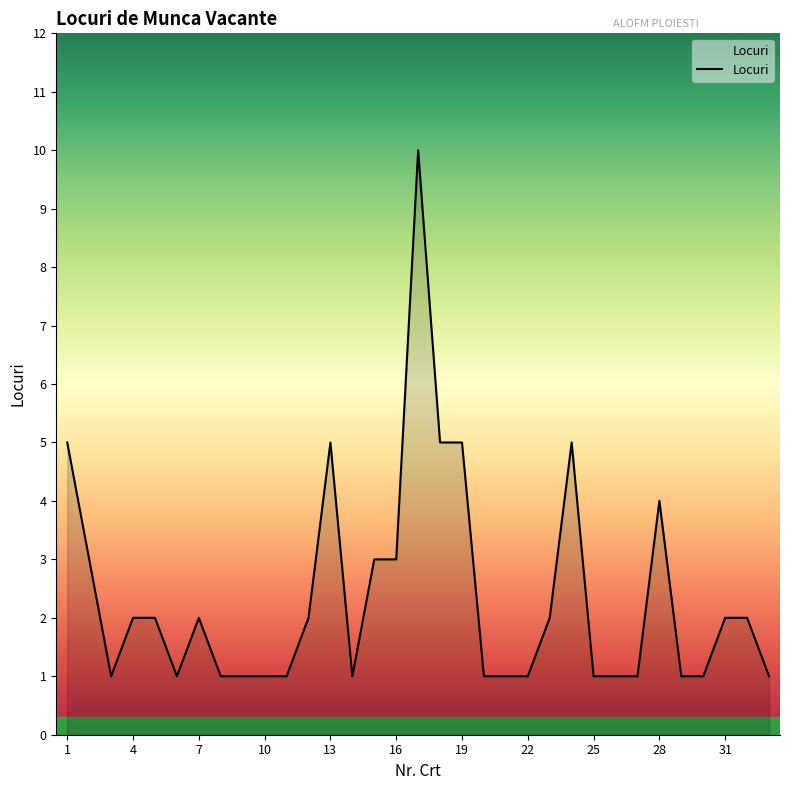

Reading left to right, list all the values displayed in this chart.

5	3	1	2	2	1	2	1	1	1	1	2	5	1	3	3	10	5	5	1	1	1	2	5	1	1	1	4	1	1	2	2	1